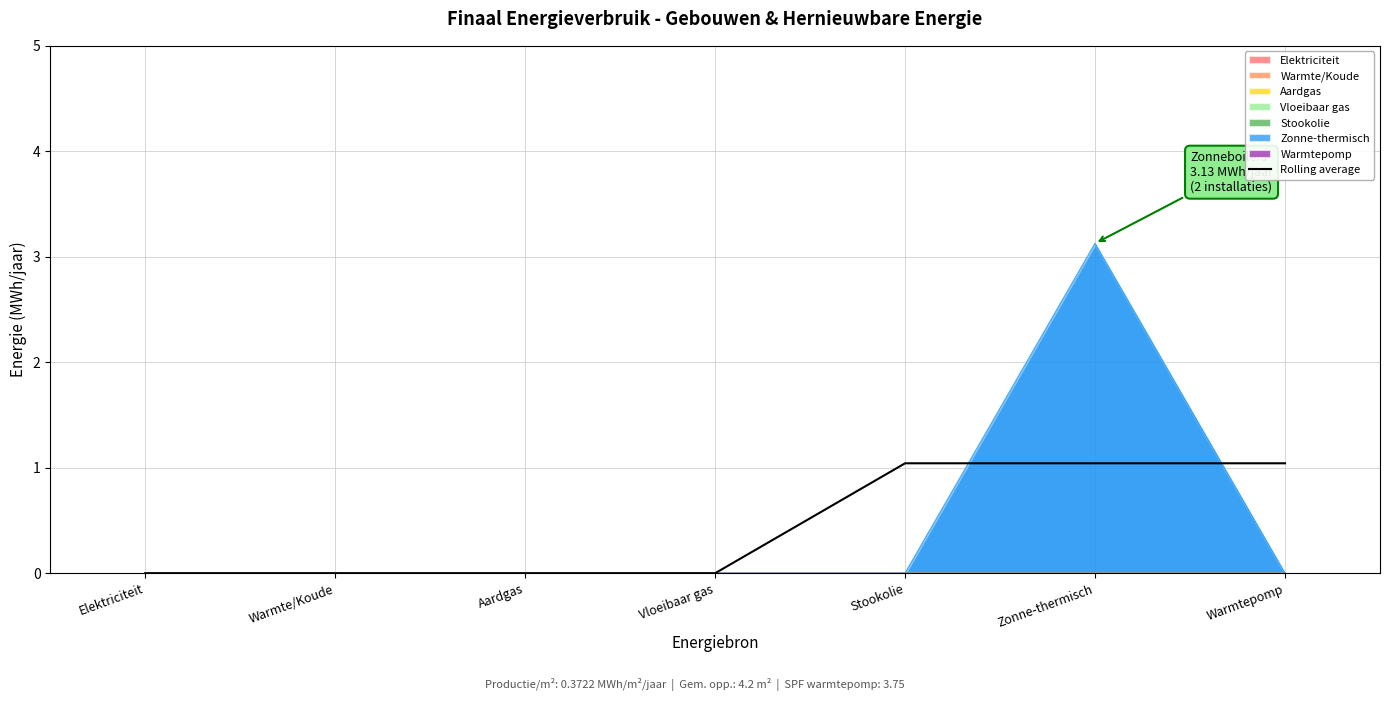

The value of Zonne-thermisch at Warmtepomp is 1.5. True or false?

False